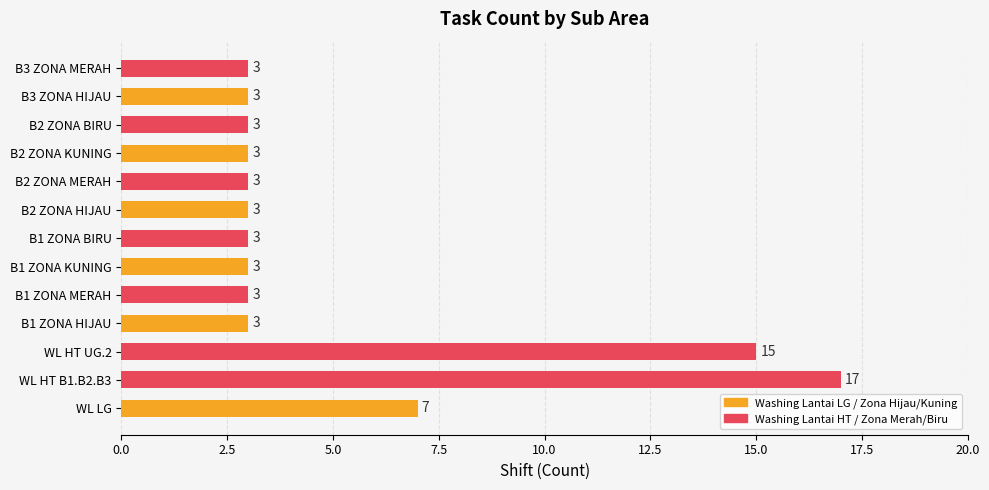

How many bars are there in total?

13